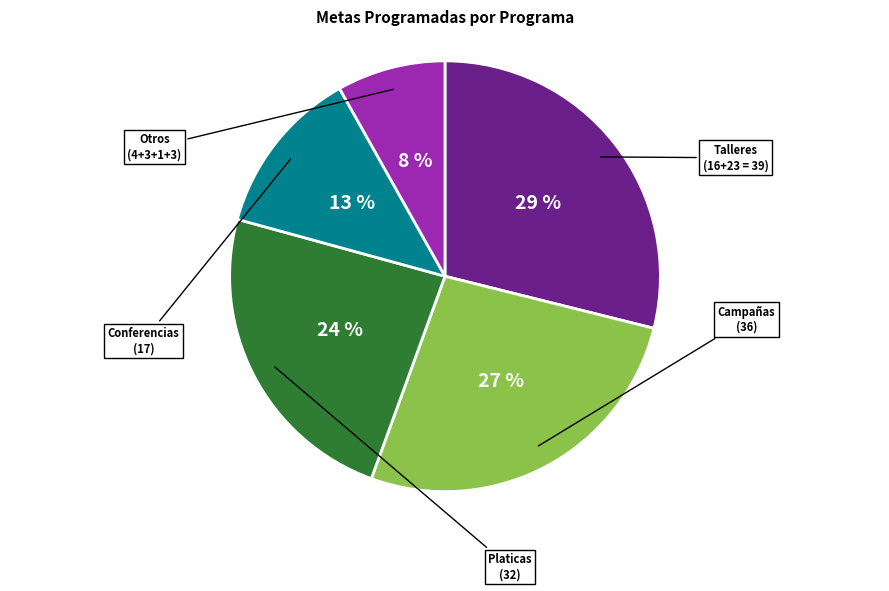

How many segments does this pie chart have?

5